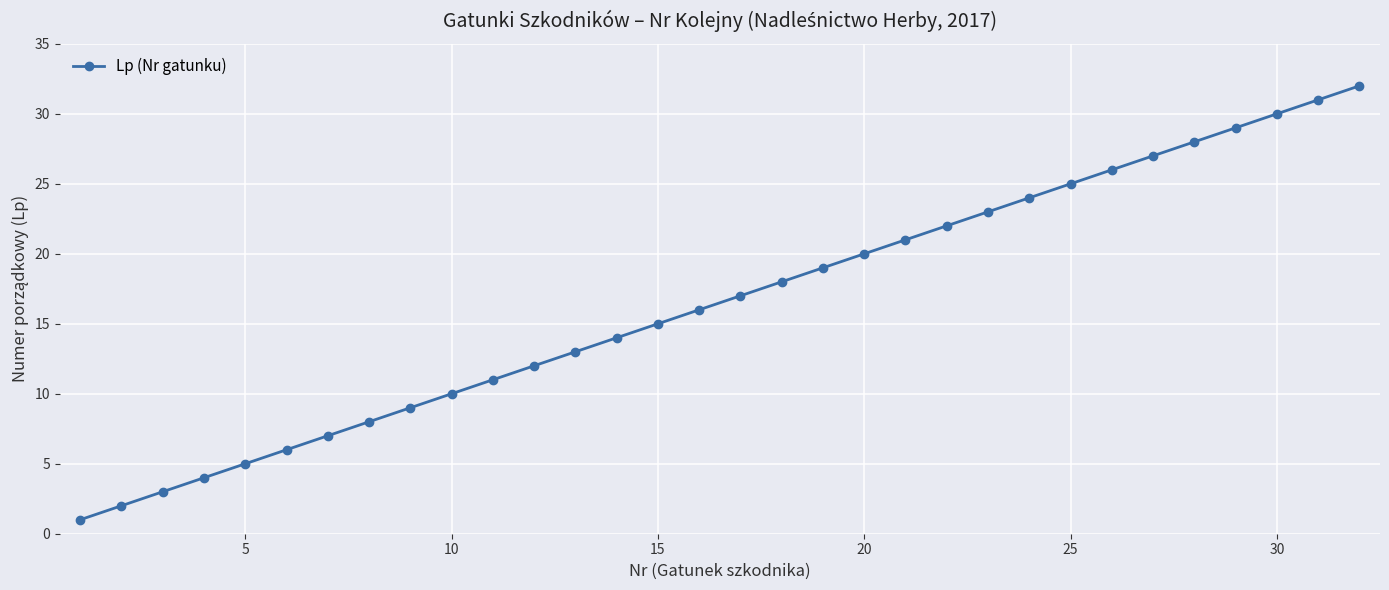

What is the difference between the second highest and second lowest values?

29